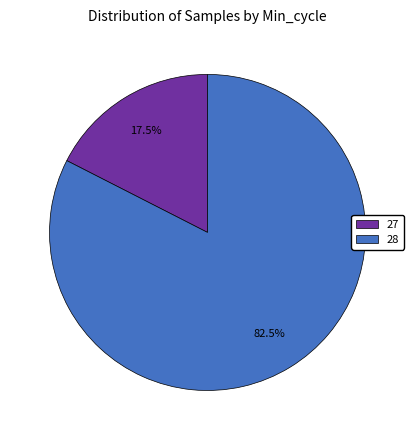

Is 27 the majority of the pie?

No